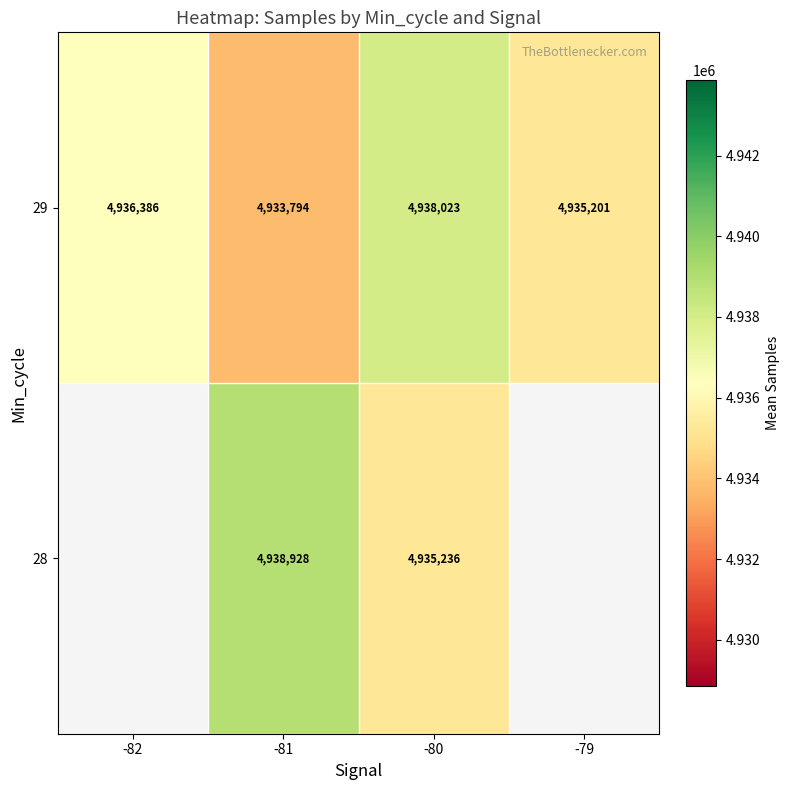

Which label corresponds to the largest value in the chart?

-81